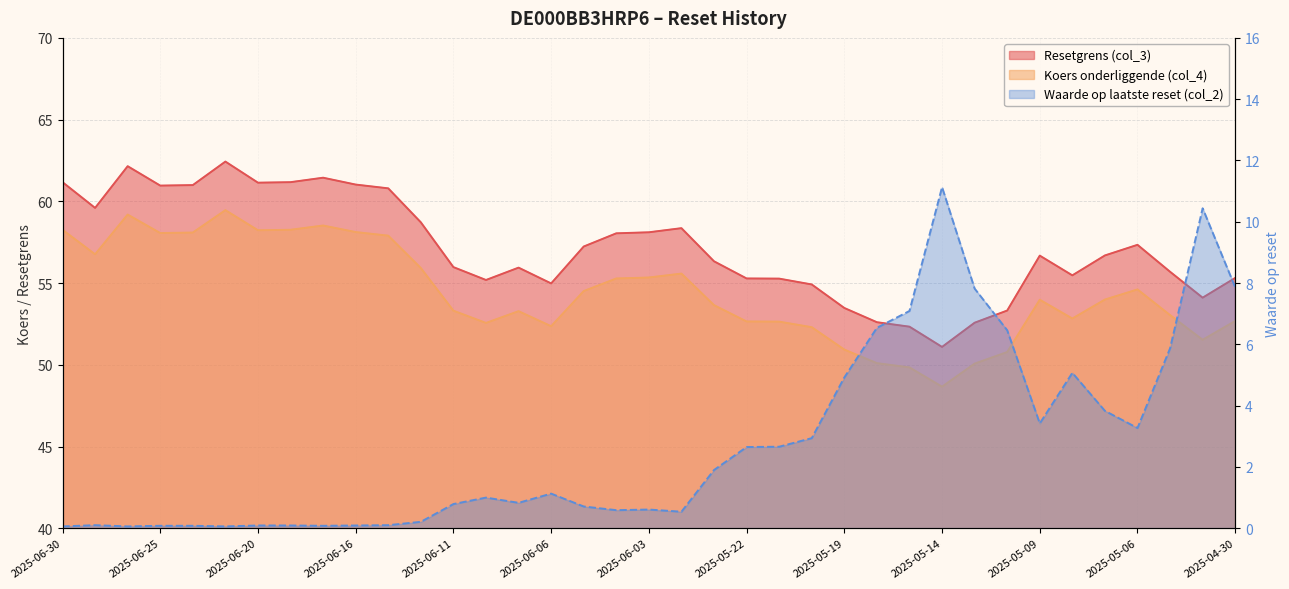

What is the minimum value shown in the chart?

0.1